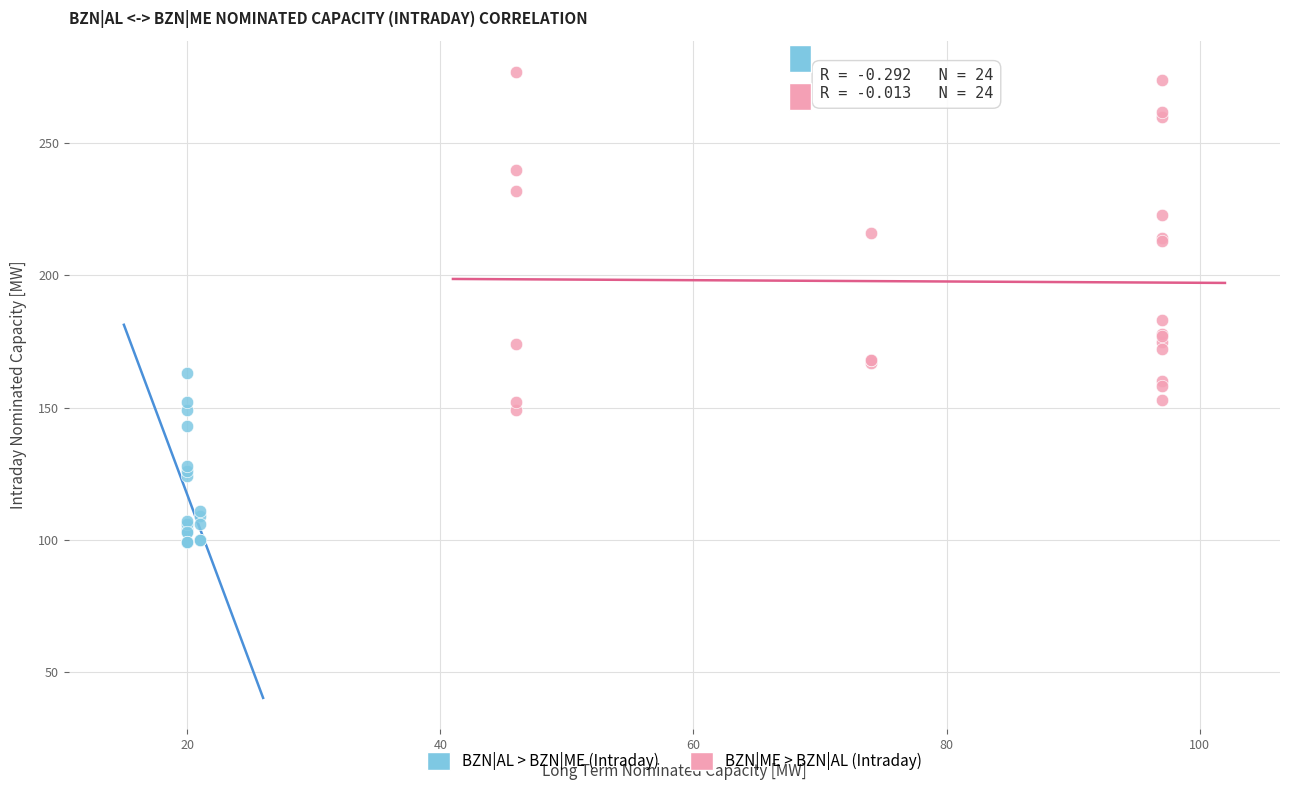

Which series has the widest spread of Y values?

BZN|ME > BZN|AL (Intraday)